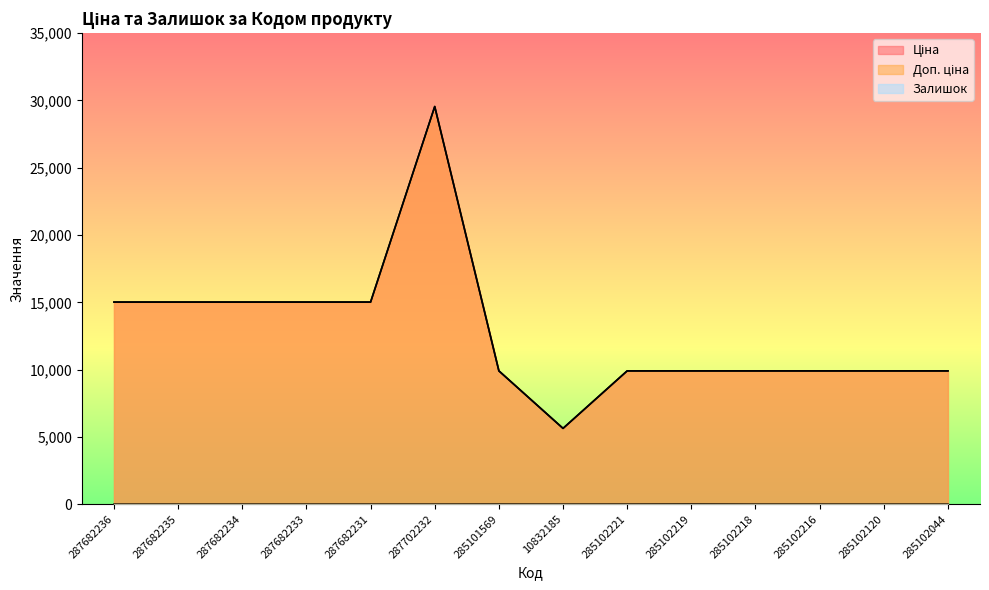

Reading left to right, what are all the values shown in this chart?

Ціна: 287682236=15019.2	287682235=15019.2	287682234=15019.2	287682233=15019.2	287682231=15019.2	287702232=29548.9	285101569=9908.5	10832185=5636.0	285102221=9908.5	285102219=9908.5	285102218=9908.5	285102216=9908.5	285102120=9908.5	285102044=9908.5
Доп. ціна: 287682236=15019.2	287682235=15019.2	287682234=15019.2	287682233=15019.2	287682231=15019.2	287702232=29548.9	285101569=9908.5	10832185=5636.0	285102221=9908.5	285102219=9908.5	285102218=9908.5	285102216=9908.5	285102120=9908.5	285102044=9908.5
Залишок: 287682236=0.0	287682235=0.0	287682234=0.0	287682233=0.0	287682231=0.0	287702232=0.0	285101569=3.0	10832185=0.0	285102221=2.0	285102219=7.0	285102218=0.0	285102216=0.0	285102120=0.0	285102044=0.0